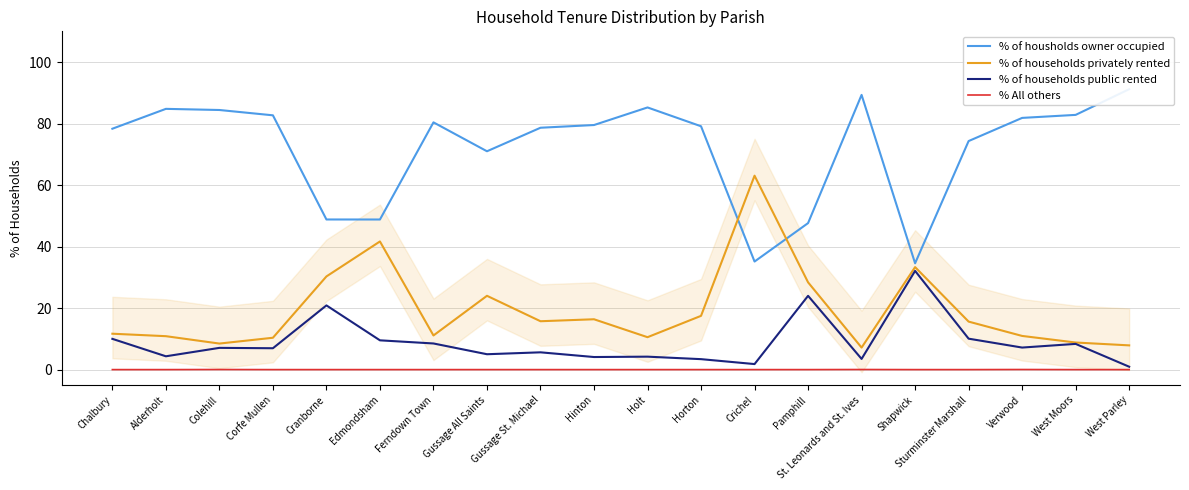

In % All others, how many points are higher than both neighbors (excluding endpoints)?

3